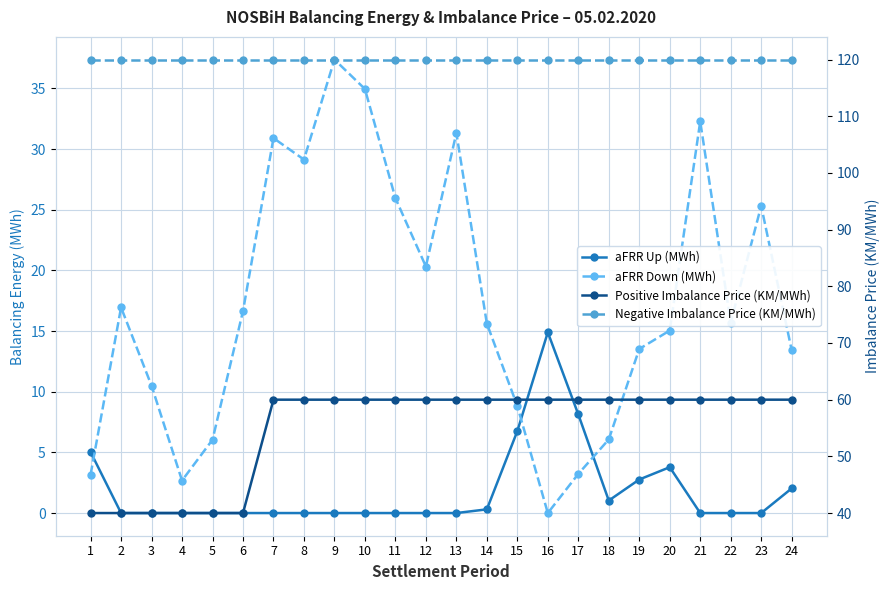

How many values in the aFRR Up (MWh) series exceed 0?

9